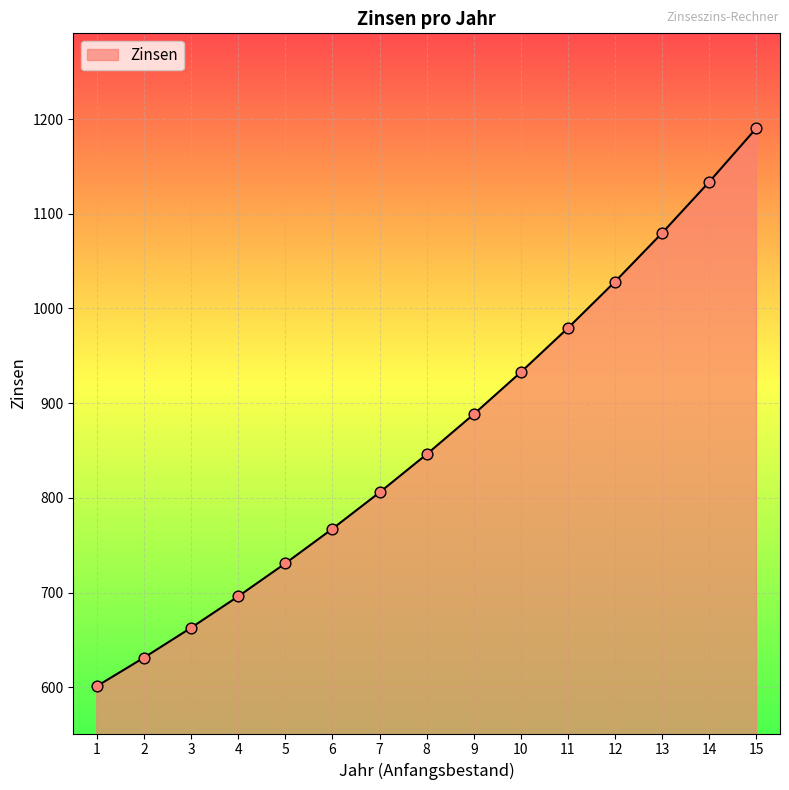

Between 13 and 7, which is larger?

13